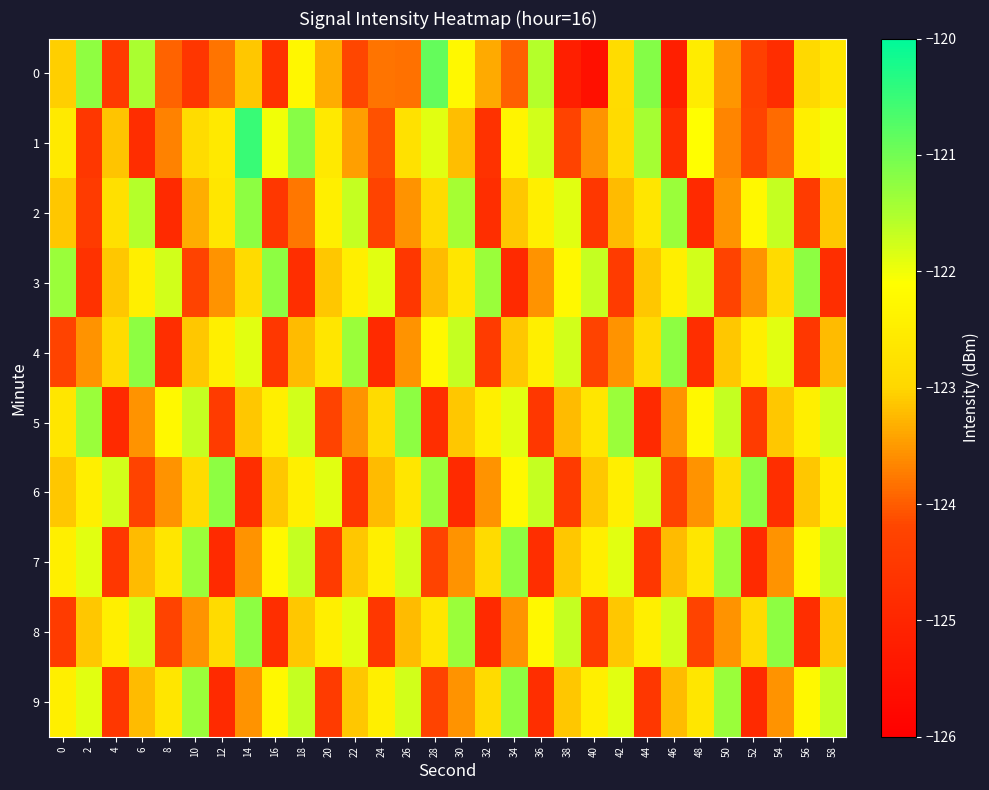

Reading left to right, transcribe all the data shown in this chart.

0: 0=-123.1	2=-121.2	4=-124.5	6=-121.5	8=-123.9	10=-124.6	12=-123.8	14=-123.1	16=-124.7	18=-122.3	20=-123.3	22=-124.2	24=-123.8	26=-123.8	28=-120.9	30=-122.2	32=-123.4	34=-124.0	36=-121.6	38=-125.2	40=-125.6	42=-122.9	44=-121.2	46=-125.2	48=-122.5	50=-123.5	52=-124.3	54=-124.8	56=-122.9	58=-122.7
1: 0=-122.6	2=-124.5	4=-123.1	6=-124.8	8=-123.7	10=-122.9	12=-122.6	14=-120.5	16=-122.0	18=-121.2	20=-122.6	22=-123.5	24=-124.1	26=-122.8	28=-121.9	30=-123.2	32=-124.7	34=-122.3	36=-121.8	38=-124.2	40=-123.6	42=-122.9	44=-121.5	46=-124.8	48=-122.1	50=-123.7	52=-124.2	54=-123.9	56=-122.5	58=-122.0
2: 0=-123.1	2=-124.5	4=-122.8	6=-121.6	8=-124.9	10=-123.3	12=-122.7	14=-121.2	16=-124.6	18=-123.8	20=-122.5	22=-121.7	24=-124.2	26=-123.6	28=-122.9	30=-121.5	32=-124.8	34=-123.1	36=-122.5	38=-121.9	40=-124.6	42=-123.2	44=-122.7	46=-121.3	48=-124.9	50=-123.6	52=-122.2	54=-121.7	56=-124.5	58=-123.1
3: 0=-121.3	2=-124.7	4=-123.1	6=-122.5	8=-121.8	10=-124.2	12=-123.6	14=-122.9	16=-121.2	18=-124.8	20=-123.1	22=-122.5	24=-121.9	26=-124.6	28=-123.2	30=-122.7	32=-121.3	34=-124.9	36=-123.6	38=-122.2	40=-121.7	42=-124.5	44=-123.1	46=-122.5	48=-121.8	50=-124.2	52=-123.6	54=-122.9	56=-121.2	58=-124.8
4: 0=-124.2	2=-123.6	4=-122.9	6=-121.2	8=-124.8	10=-123.1	12=-122.5	14=-121.9	16=-124.6	18=-123.2	20=-122.7	22=-121.3	24=-124.9	26=-123.6	28=-122.2	30=-121.7	32=-124.5	34=-123.1	36=-122.5	38=-121.8	40=-124.2	42=-123.6	44=-122.9	46=-121.2	48=-124.8	50=-123.1	52=-122.5	54=-121.9	56=-124.6	58=-123.2
5: 0=-122.7	2=-121.3	4=-124.9	6=-123.6	8=-122.2	10=-121.7	12=-124.5	14=-123.1	16=-122.5	18=-121.8	20=-124.2	22=-123.6	24=-122.9	26=-121.2	28=-124.8	30=-123.1	32=-122.5	34=-121.9	36=-124.6	38=-123.2	40=-122.7	42=-121.3	44=-124.9	46=-123.6	48=-122.2	50=-121.7	52=-124.5	54=-123.1	56=-122.5	58=-121.8
6: 0=-123.1	2=-122.5	4=-121.8	6=-124.2	8=-123.6	10=-122.9	12=-121.2	14=-124.8	16=-123.1	18=-122.5	20=-121.9	22=-124.6	24=-123.2	26=-122.7	28=-121.3	30=-124.9	32=-123.6	34=-122.2	36=-121.7	38=-124.5	40=-123.1	42=-122.5	44=-121.8	46=-124.2	48=-123.6	50=-122.9	52=-121.2	54=-124.8	56=-123.1	58=-122.5
7: 0=-122.5	2=-121.9	4=-124.6	6=-123.2	8=-122.7	10=-121.3	12=-124.9	14=-123.6	16=-122.2	18=-121.7	20=-124.5	22=-123.1	24=-122.5	26=-121.8	28=-124.2	30=-123.6	32=-122.9	34=-121.2	36=-124.8	38=-123.1	40=-122.5	42=-121.9	44=-124.6	46=-123.2	48=-122.7	50=-121.3	52=-124.9	54=-123.6	56=-122.2	58=-121.7
8: 0=-124.5	2=-123.1	4=-122.5	6=-121.8	8=-124.2	10=-123.6	12=-122.9	14=-121.2	16=-124.8	18=-123.1	20=-122.5	22=-121.9	24=-124.6	26=-123.2	28=-122.7	30=-121.3	32=-124.9	34=-123.6	36=-122.2	38=-121.7	40=-124.5	42=-123.1	44=-122.5	46=-121.8	48=-124.2	50=-123.6	52=-122.9	54=-121.2	56=-124.8	58=-123.1
9: 0=-122.5	2=-121.9	4=-124.6	6=-123.2	8=-122.7	10=-121.3	12=-124.9	14=-123.6	16=-122.2	18=-121.7	20=-124.5	22=-123.1	24=-122.5	26=-121.8	28=-124.2	30=-123.6	32=-122.9	34=-121.2	36=-124.8	38=-123.1	40=-122.5	42=-121.9	44=-124.6	46=-123.2	48=-122.7	50=-121.3	52=-124.9	54=-123.6	56=-122.2	58=-121.7